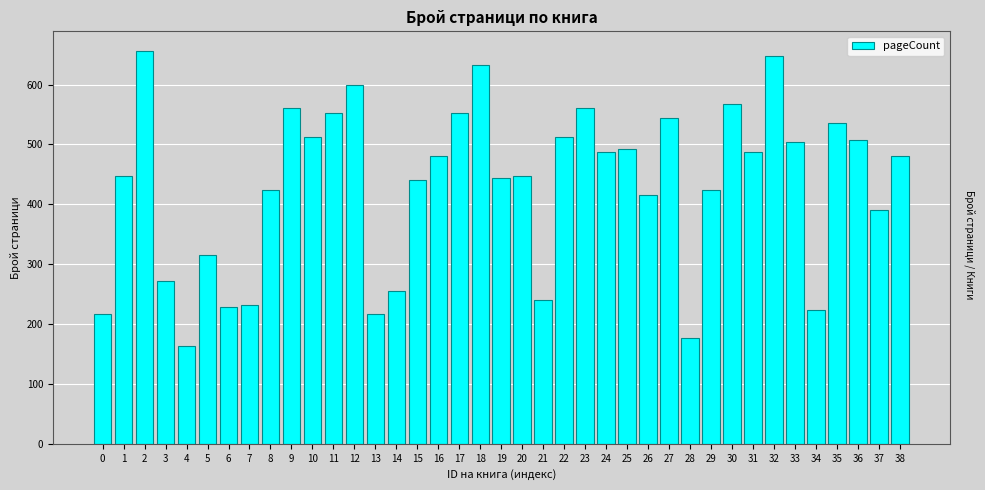

Read the value at 10, to the nearest 50.

500